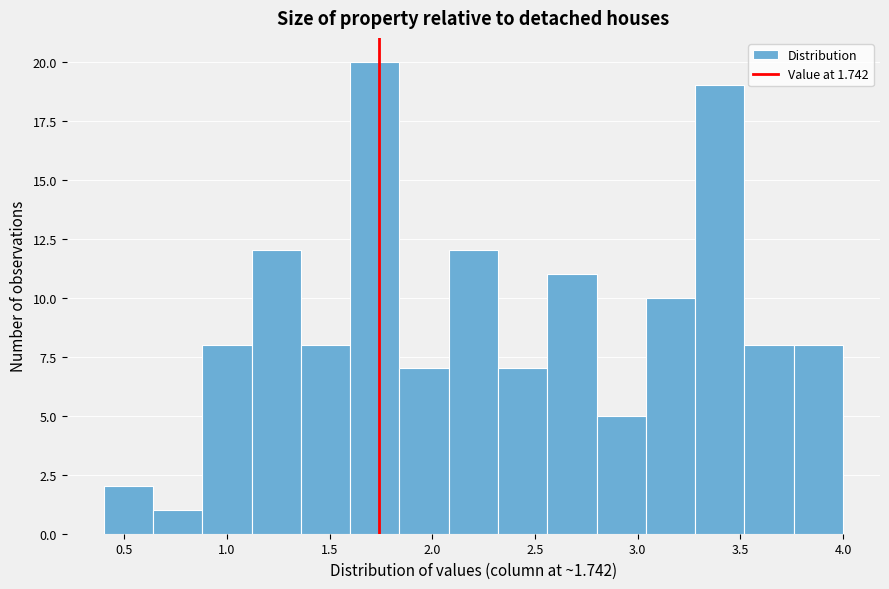

Reading left to right, list every bar in this chart as the range it spans on the x-axis followed by its height. Neither the bar edges nor the heights are printed on the chart, so give them approximately, as read against the axes.

0.40 to 0.64: 2
0.64 to 0.88: 1
0.88 to 1.12: 8
1.12 to 1.36: 12
1.36 to 1.60: 8
1.60 to 1.84: 20
1.84 to 2.08: 7
2.08 to 2.32: 12
2.32 to 2.56: 7
2.56 to 2.80: 11
2.80 to 3.04: 5
3.04 to 3.28: 10
3.28 to 3.52: 19
3.52 to 3.76: 8
3.76 to 4.00: 8